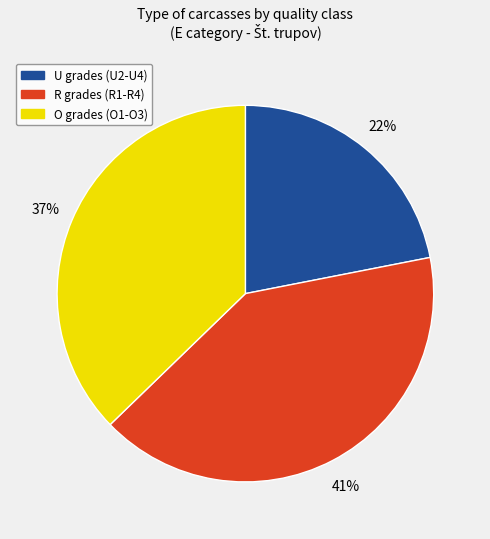

Does any single category account for the majority?

No